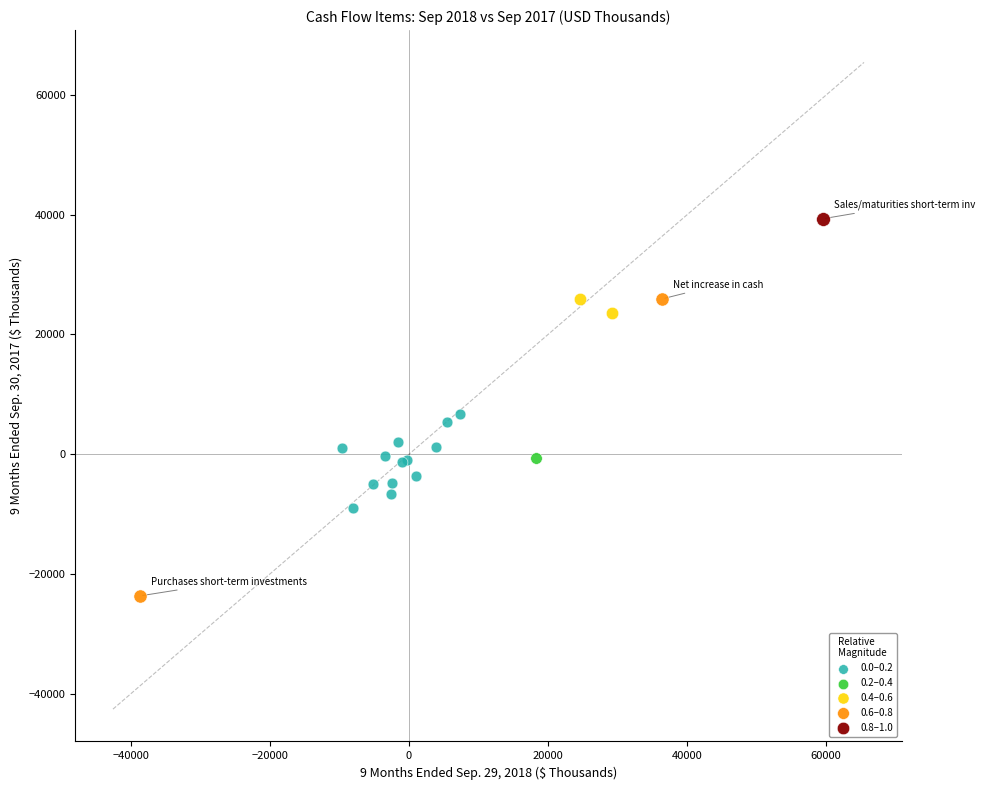

What are all the series names shown in the legend?

0.0–0.2, 0.2–0.4, 0.4–0.6, 0.6–0.8, 0.8–1.0